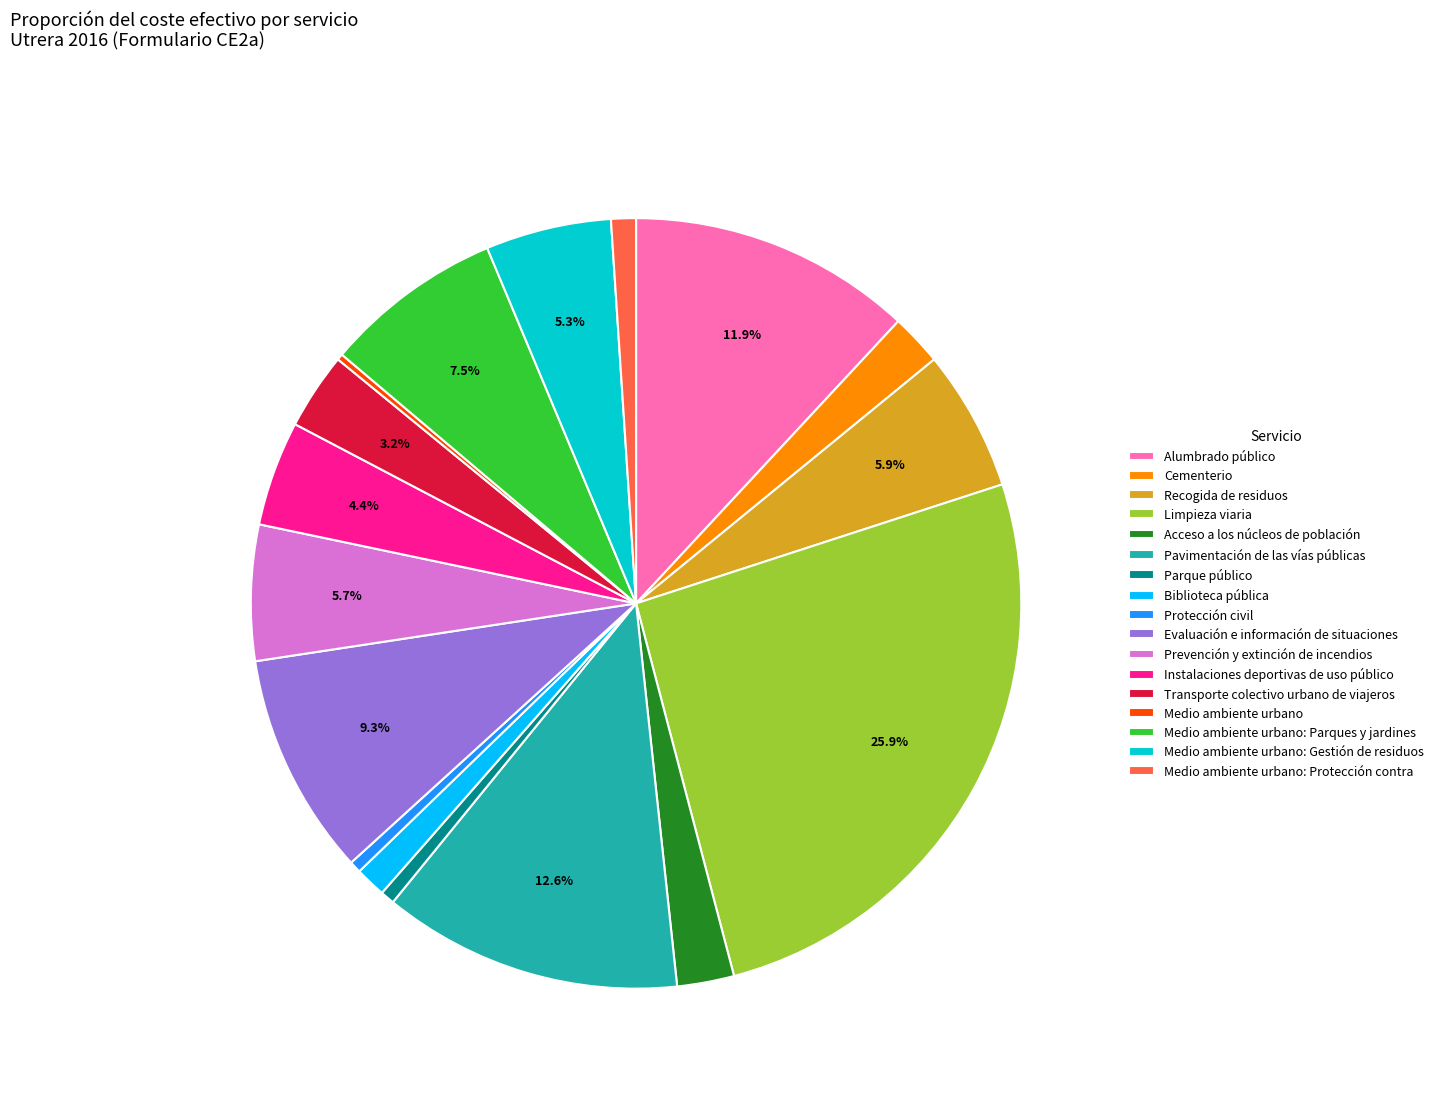

Between Protección civil and Biblioteca pública, which is larger?

Biblioteca pública